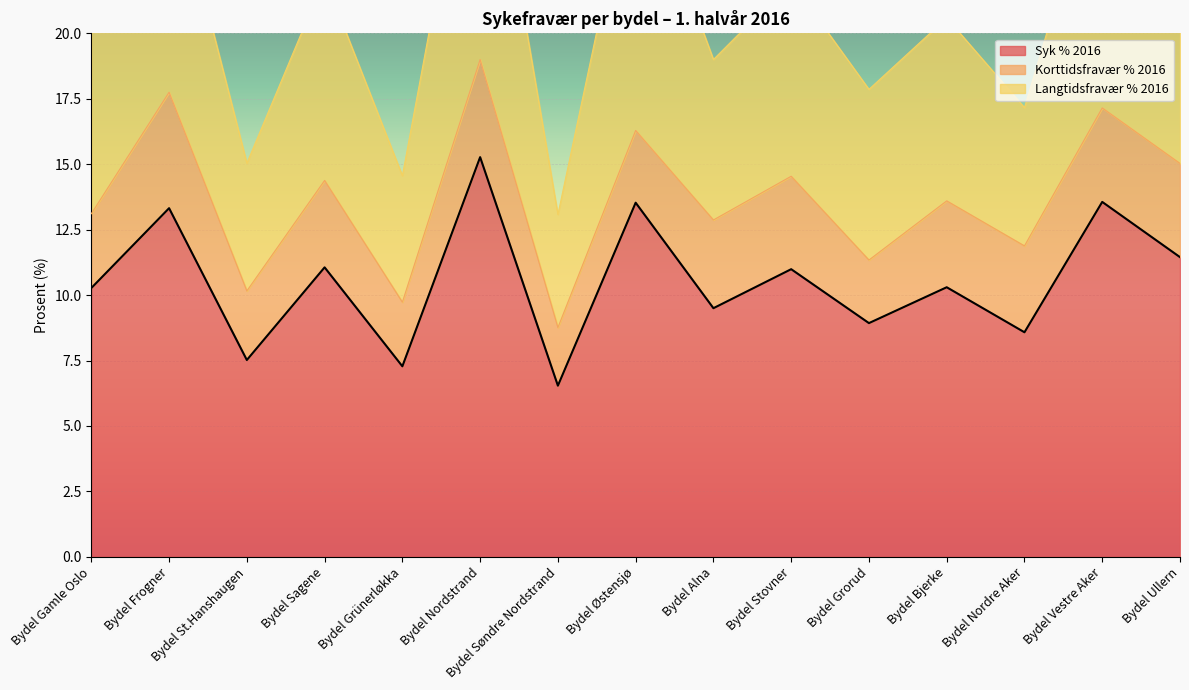

What is the difference between the maximum and minimum values in the Syk % 2016 series?

8.7